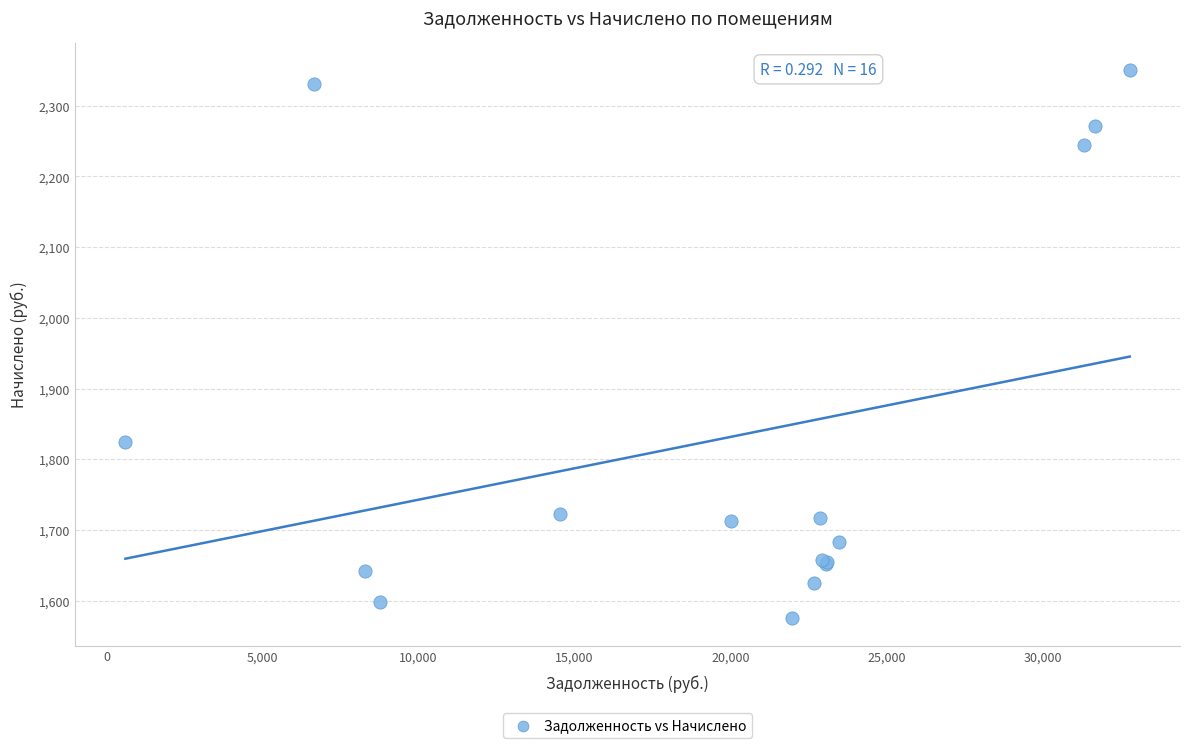

What Y value in the scatter plot is closest to 1962?

1824.5